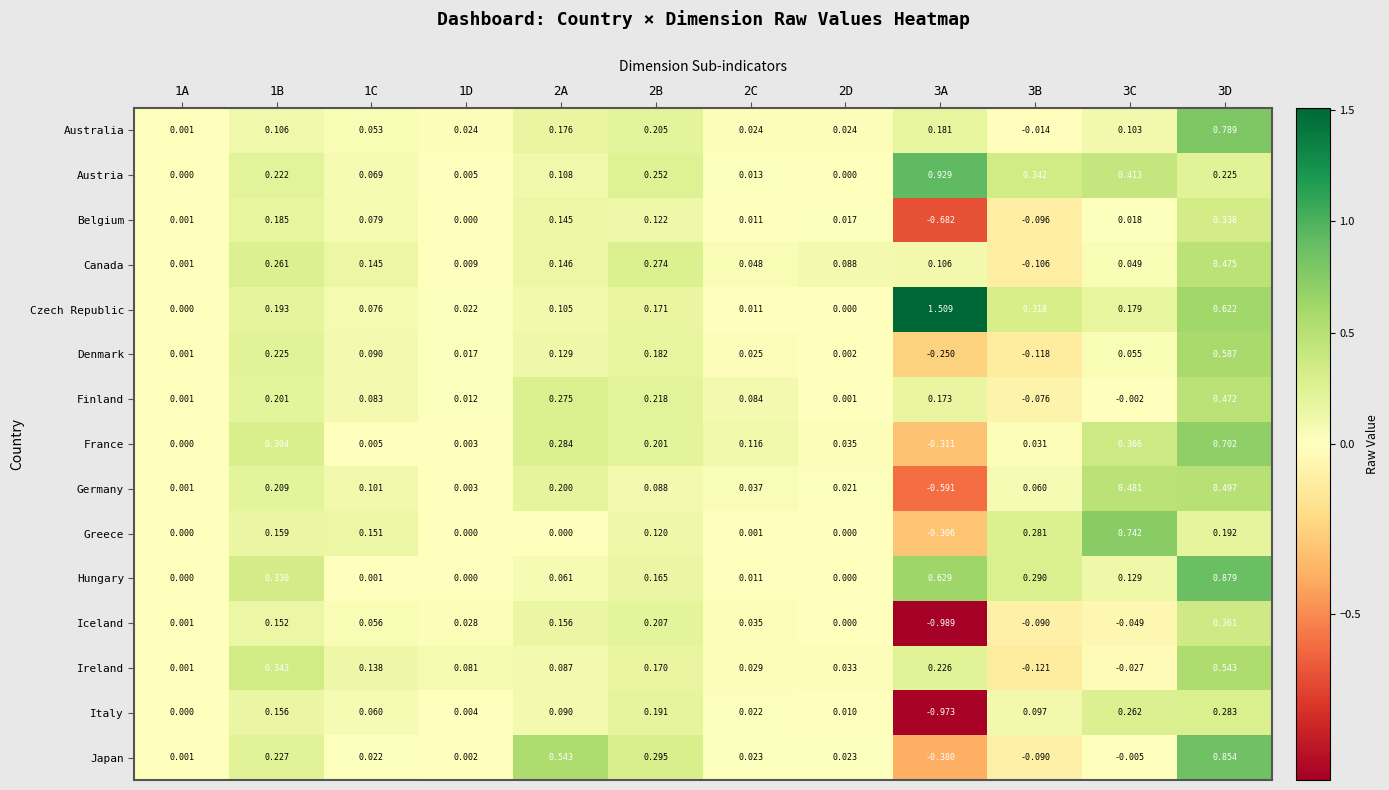

Which series has the largest total across all categories?

Czech Republic